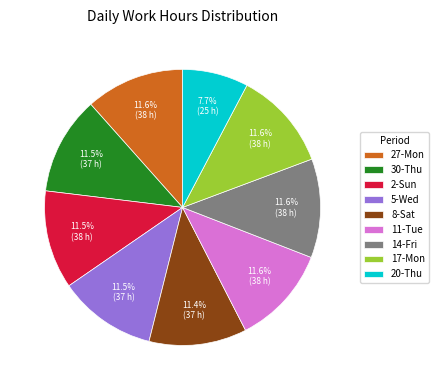

Which category has the smallest portion of the pie?

20-Thu